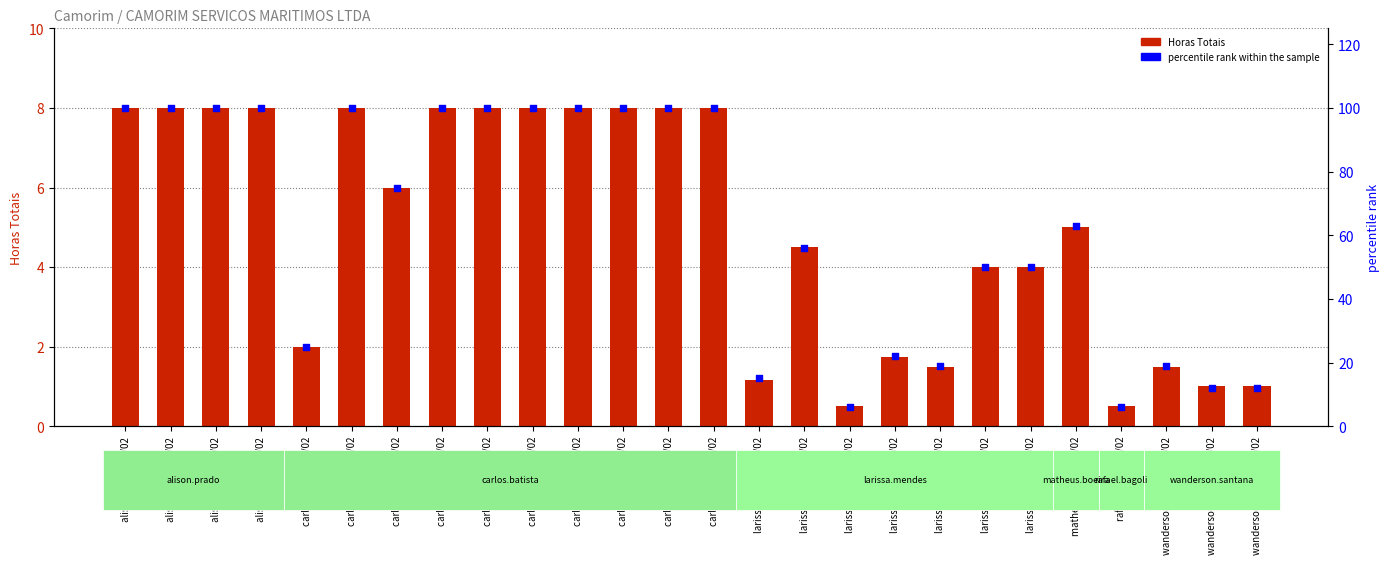

Which series contains the lowest Y value?

Horas Totais